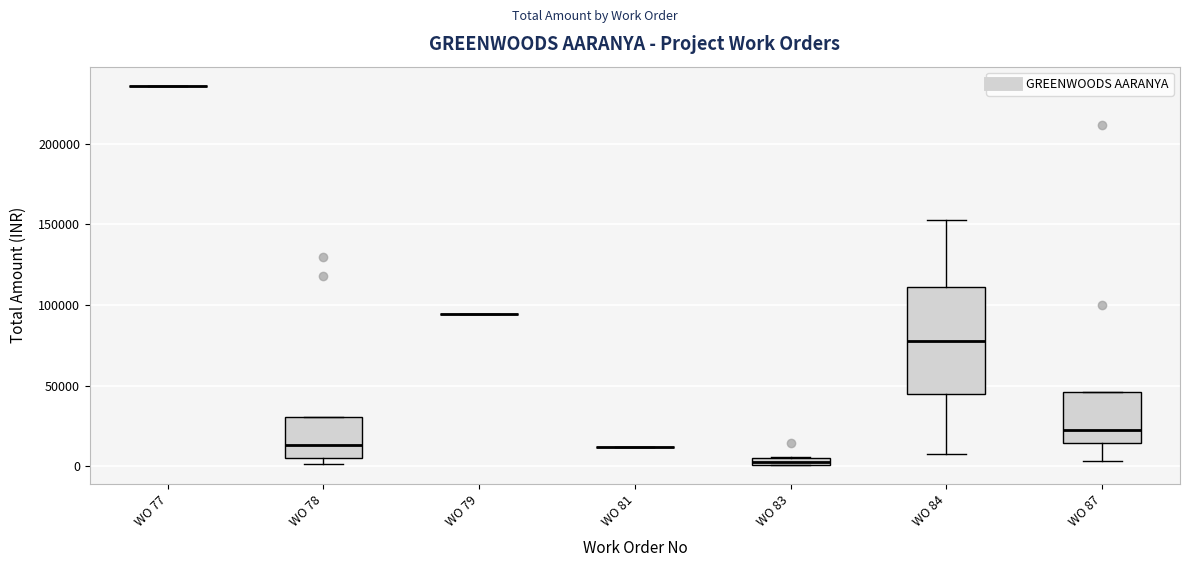

Comparing the boxes themselves (not the whiskers), which one is the tallest?

WO 84